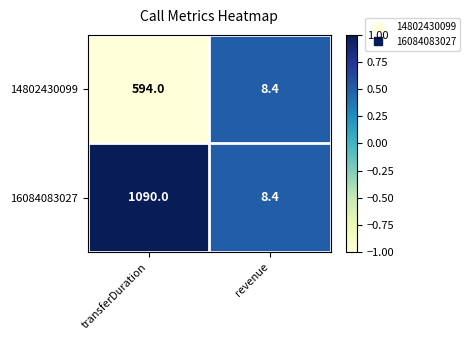

At which category is the sum across all series the highest?

transferDuration